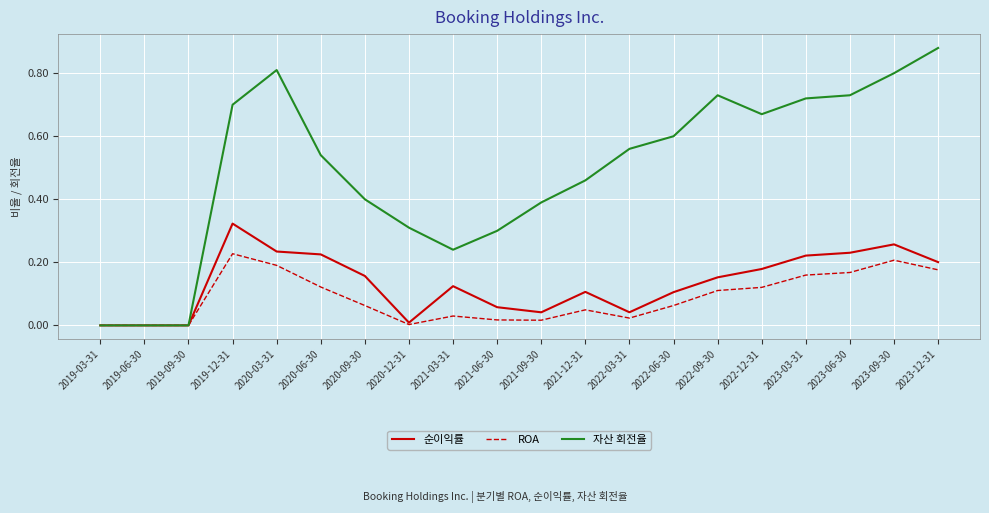

What is the sum of all 자산 회전율 values?

9.8